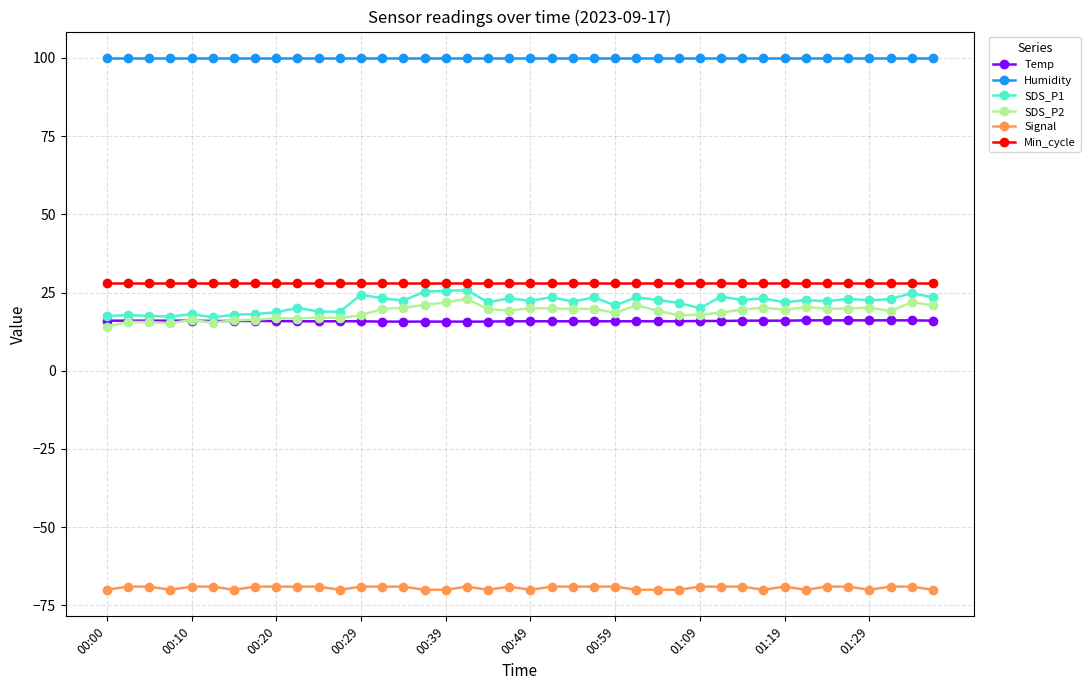

List the series in order of their peak value, lowest first.

Signal, Temp, SDS_P2, SDS_P1, Min_cycle, Humidity